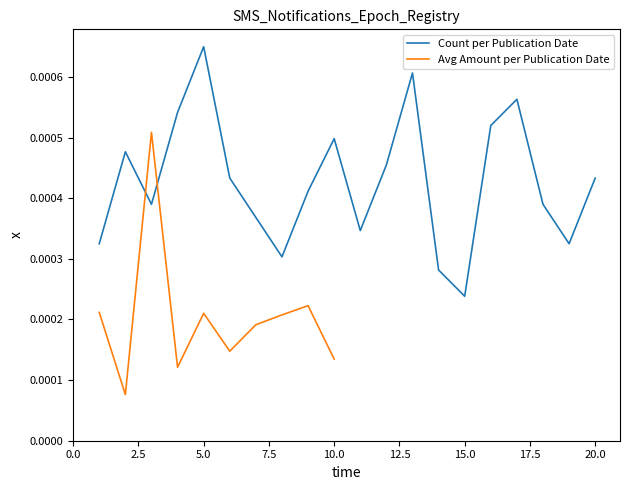

Count the number of categories in the chart.

20